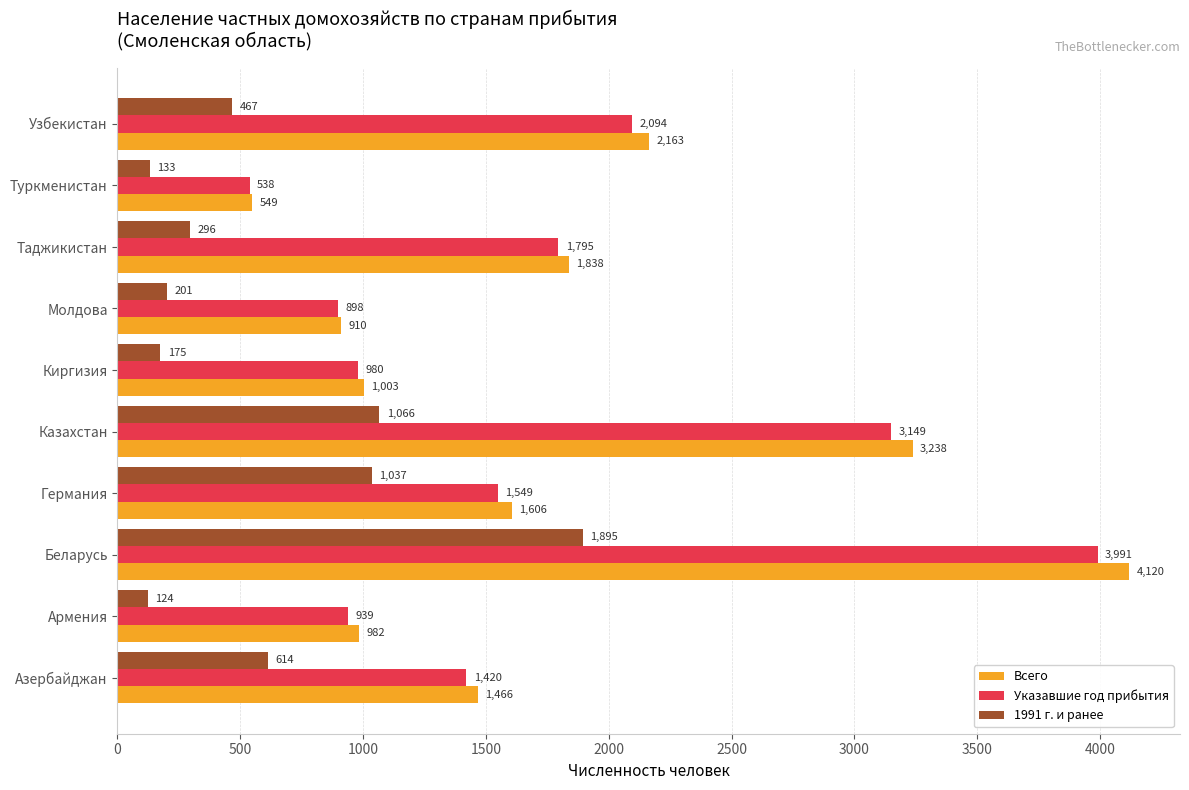

What is the maximum value for Указавшие год прибытия?

3991